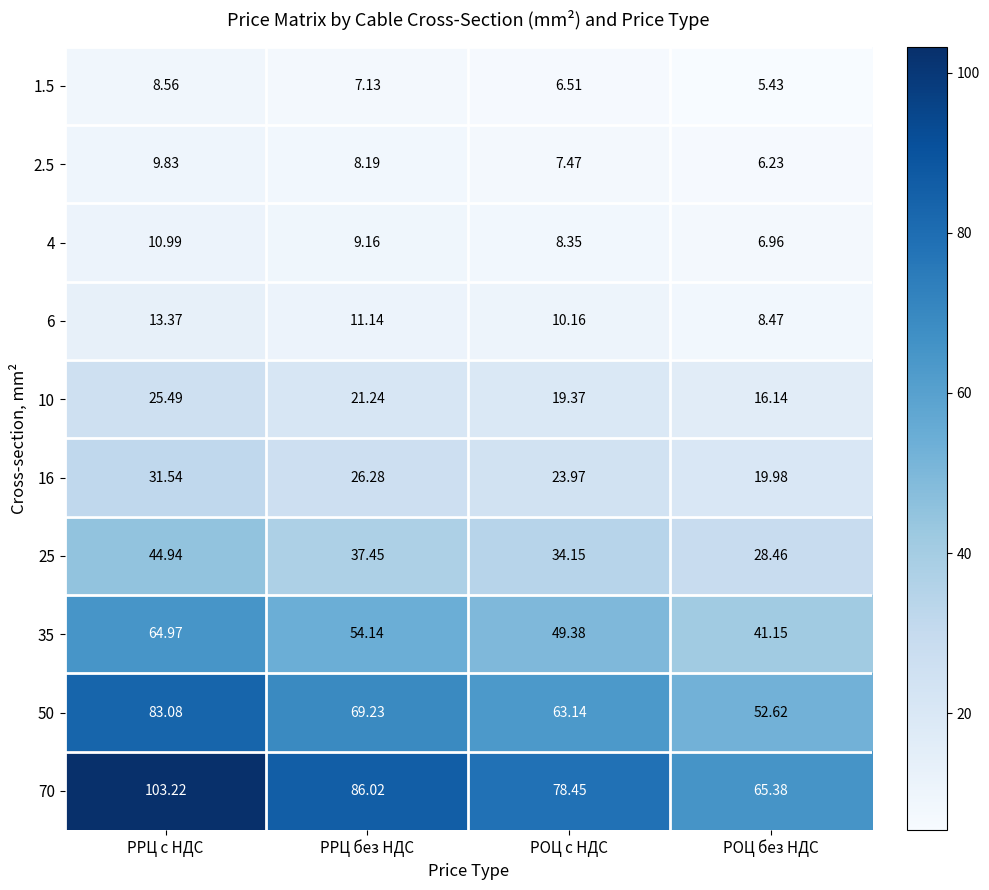

Is the value of 35 at РОЦ без НДС greater than the value of 10 at РРЦ c НДС?

Yes